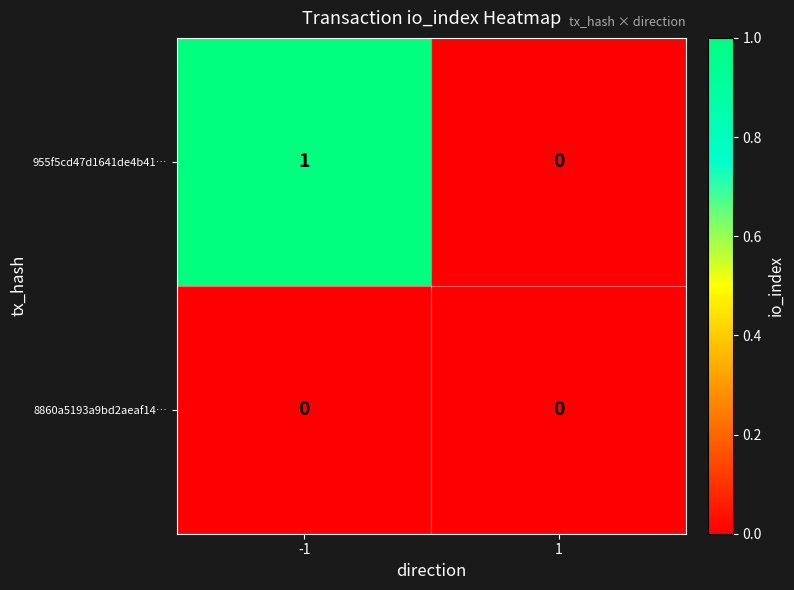

Rank the series by their maximum value, from highest to lowest.

955f5cd47d1641de4b41…, 8860a5193a9bd2aeaf14…